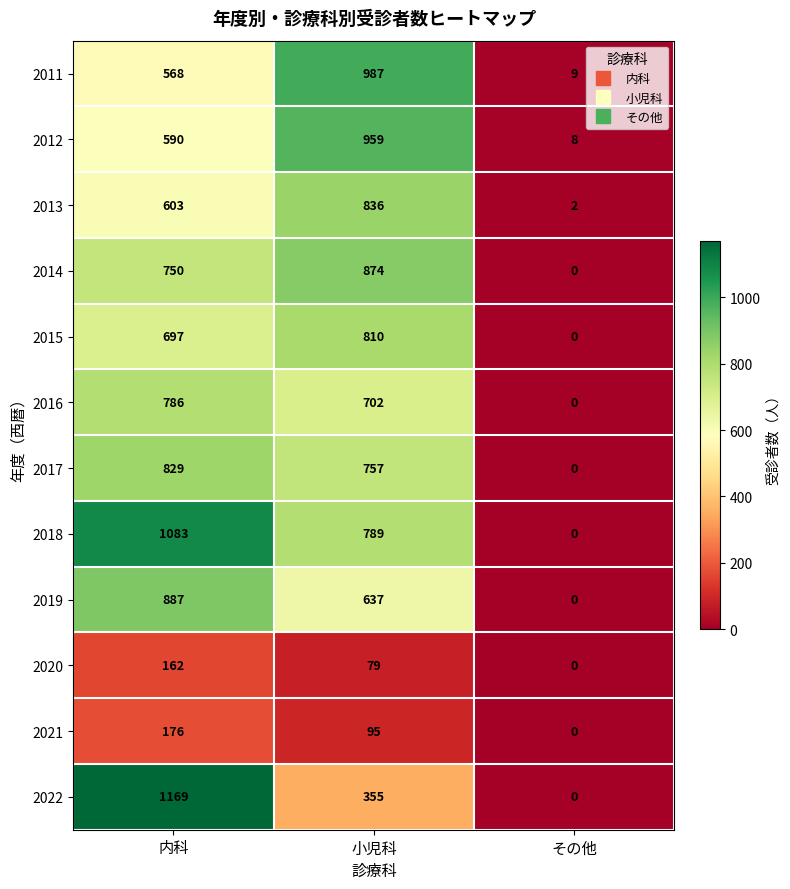

How many categories are shown in the chart?

3